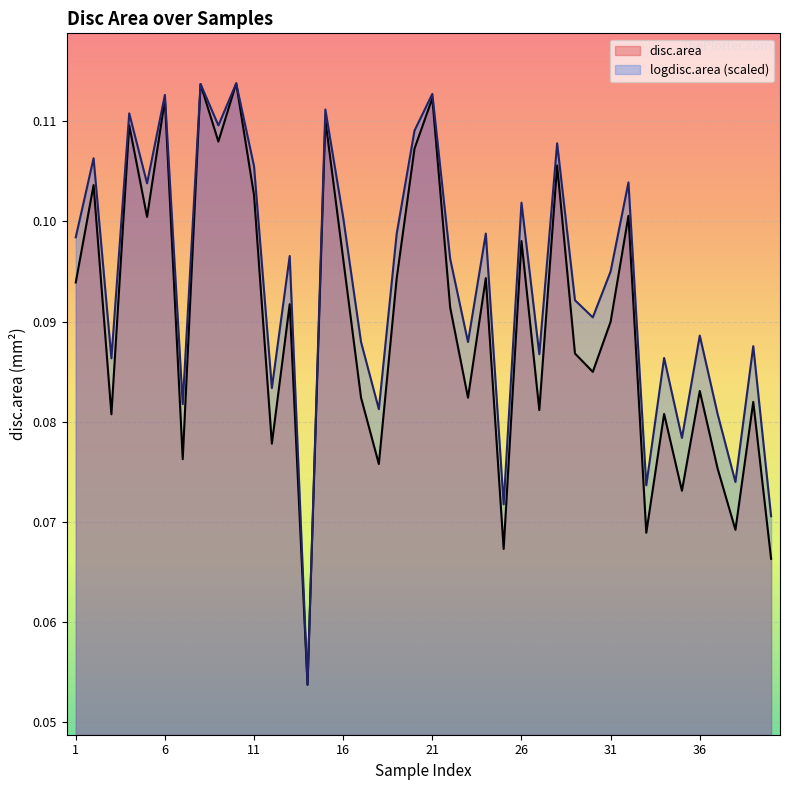

At which category is the sum across all series the highest?

10